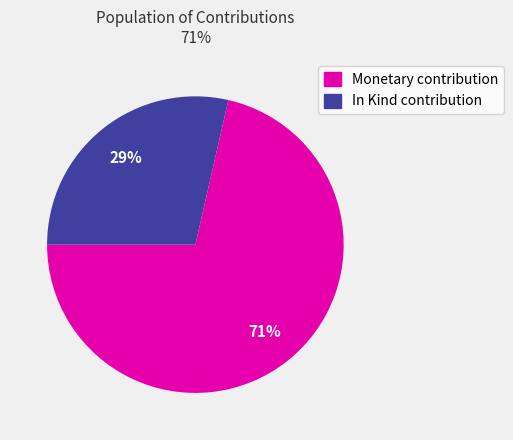

How many segments does this pie chart have?

2